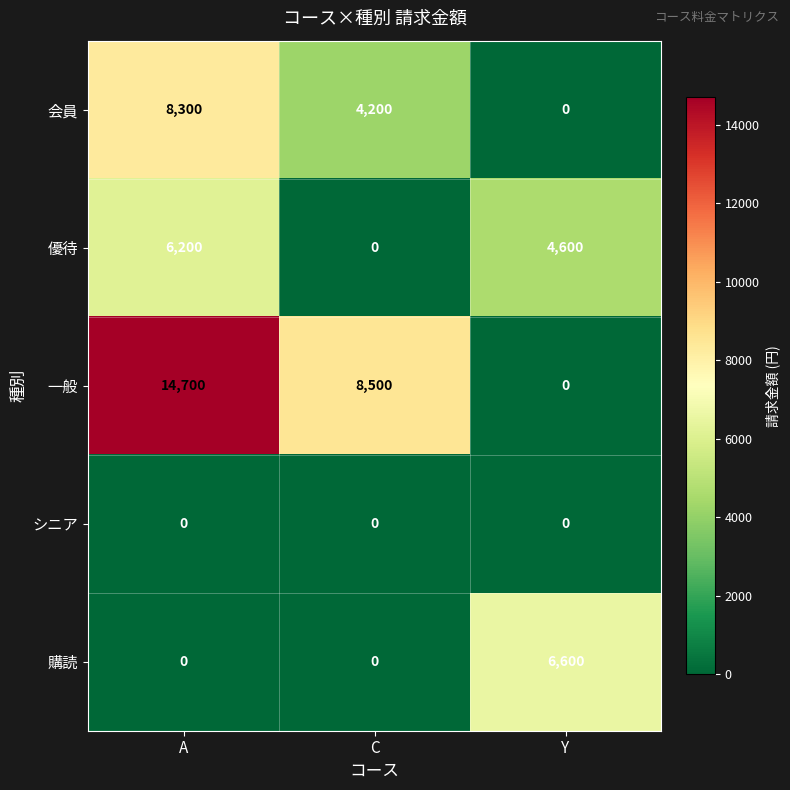

What is the spread (max minus min) of values at Y?

6600